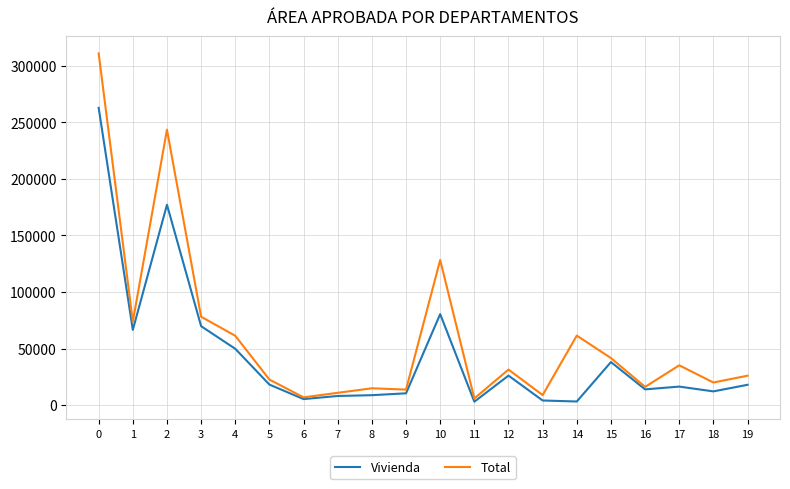

At how many categories does at least one series exceed 178306?

2